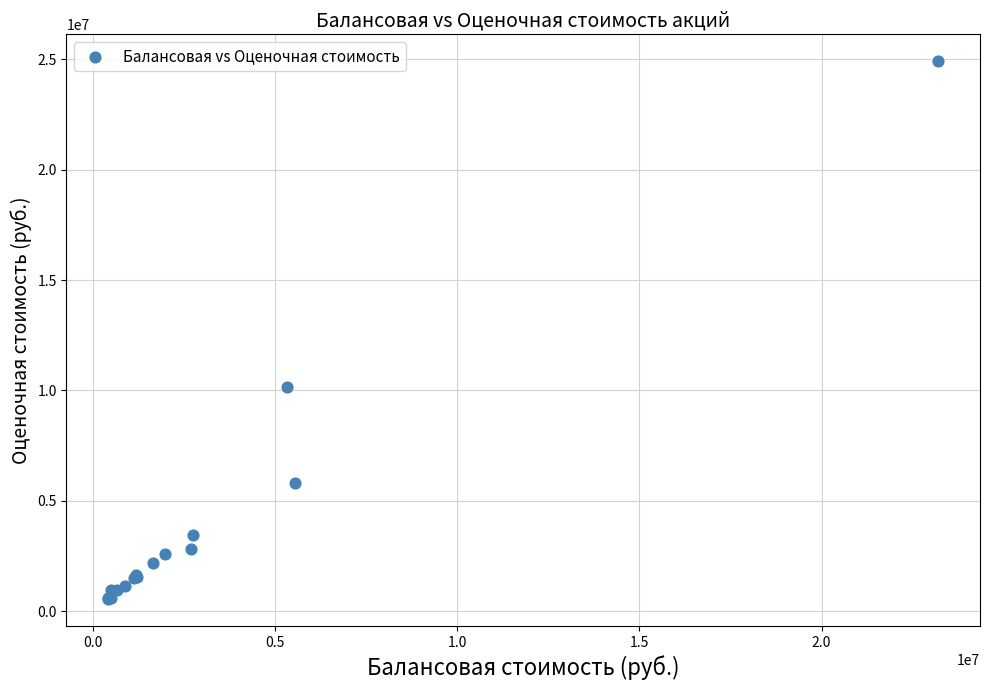

What Y value in the scatter plot is closest to 12733531?

10173836.1